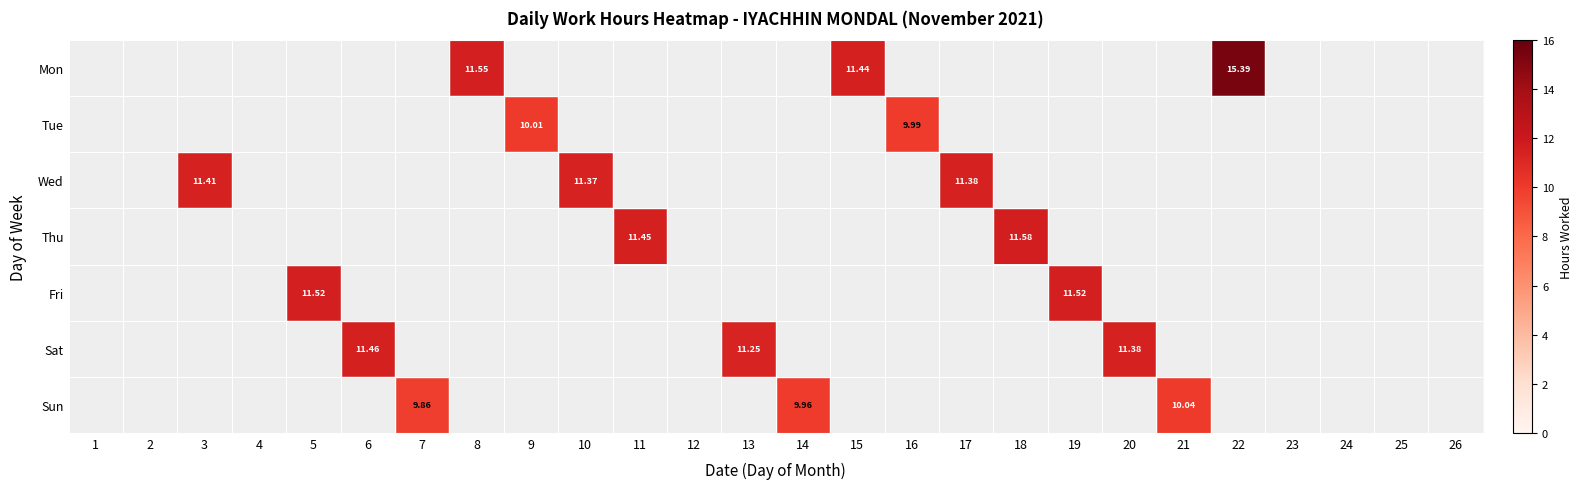

The Fri series shows 0.0 at 14. True or false?

True